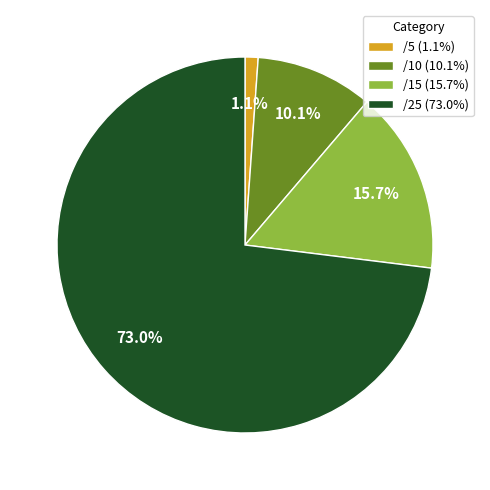

Which slice represents more than half of the pie?

/25